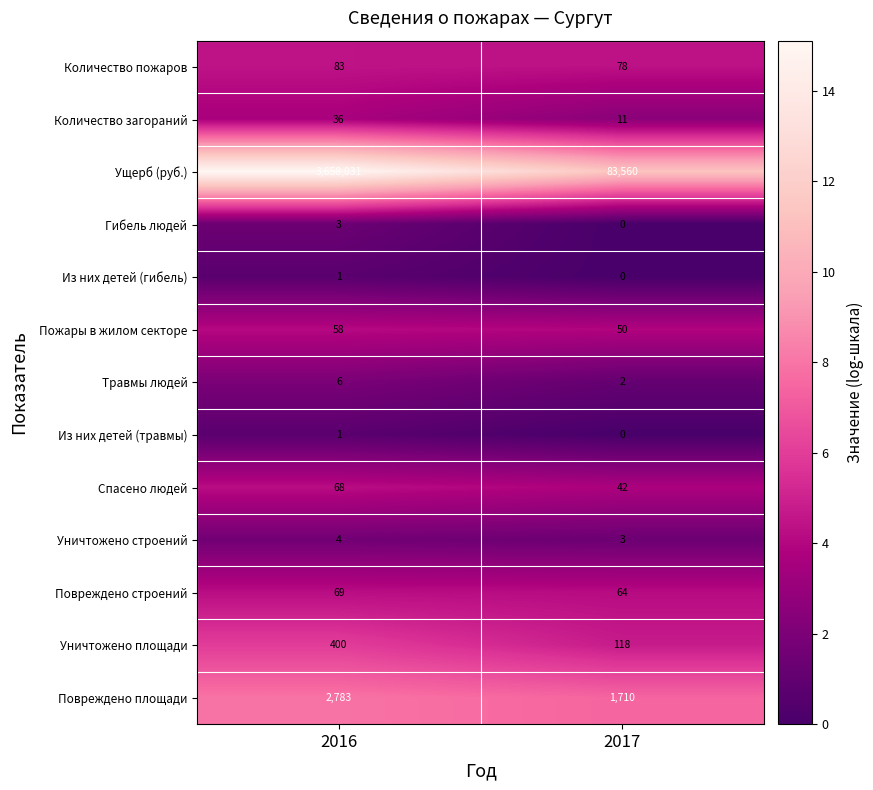

At which category is the sum across all series the highest?

2016